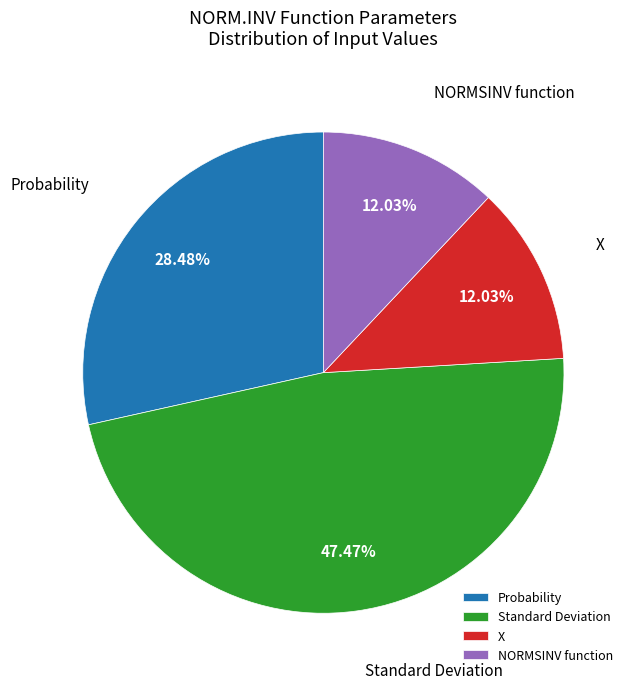

Is there a majority slice in this chart?

No